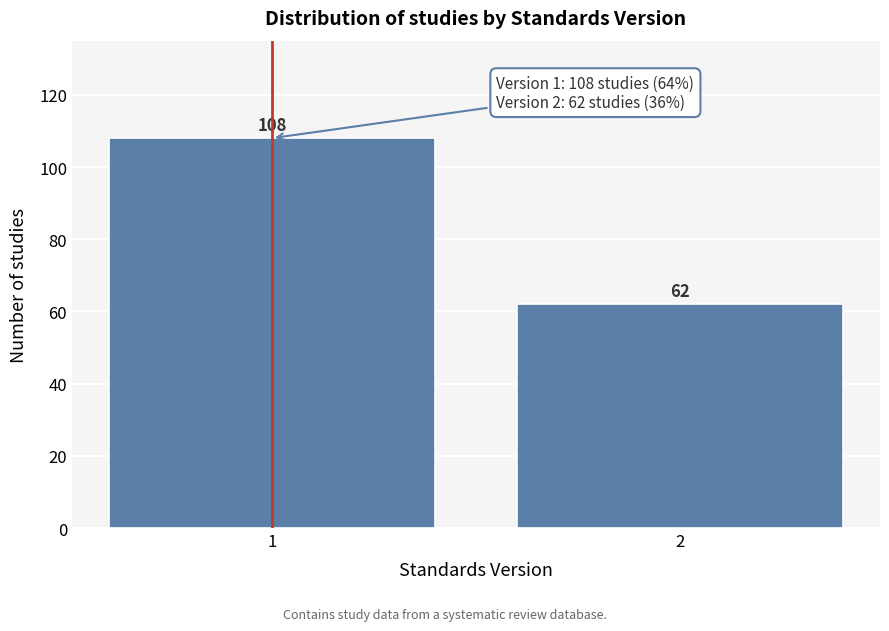

Reading right to left, extract all data points from this chart.

2=62	1=108